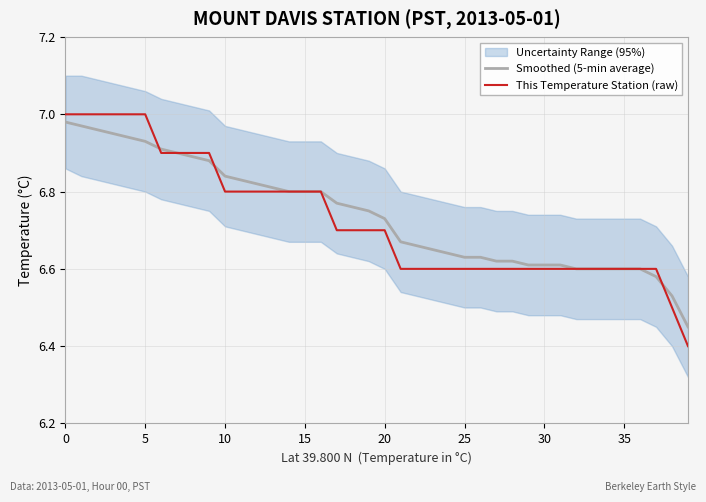

What is the difference between the second highest and second lowest values in the This Temperature Station (raw) series?

0.5